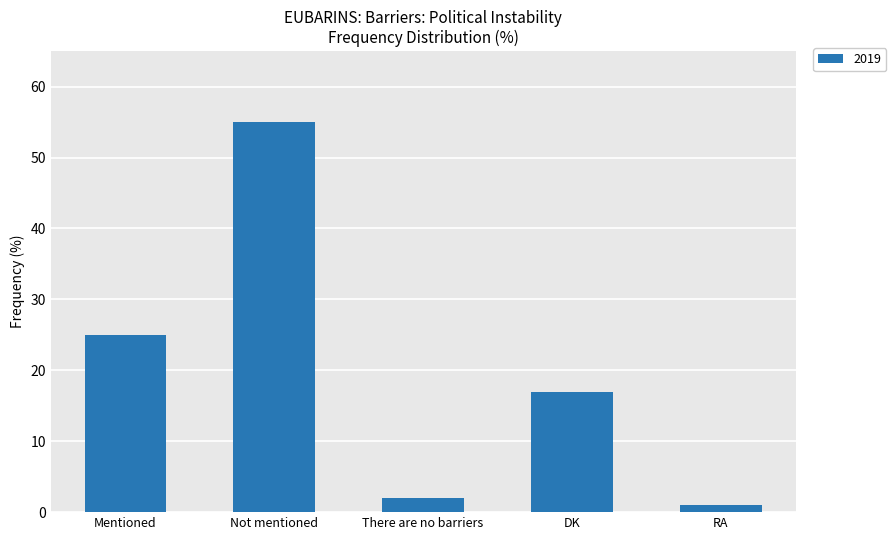

Reading left to right, extract all data points from this chart.

Mentioned=25	Not mentioned=55	There are no barriers=2	DK=17	RA=1